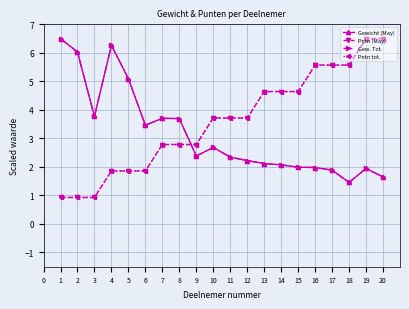

Is this an area chart (filled region under the line)?

No